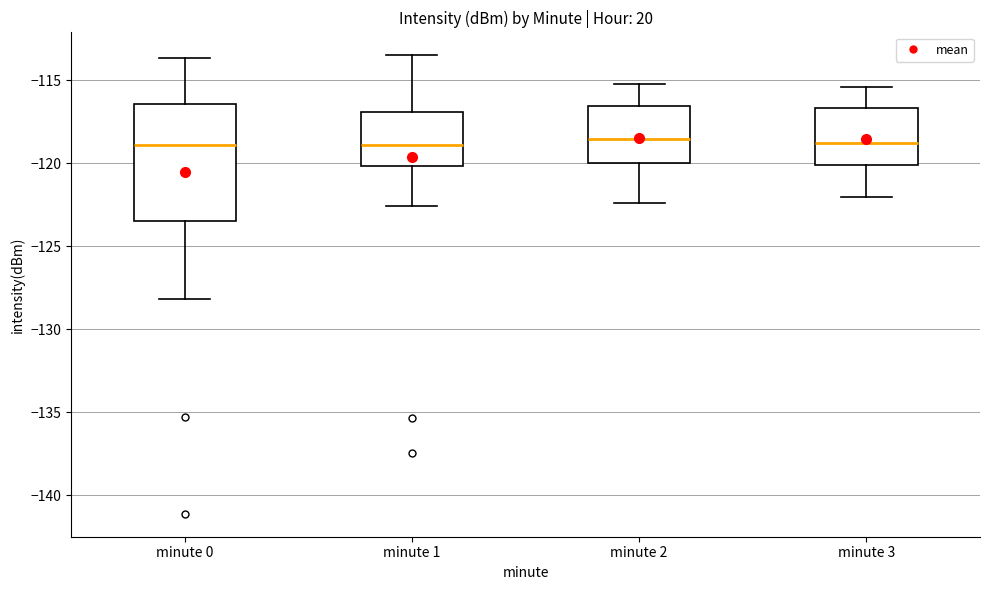

Reading left to right, read every box against the y-axis: the position of its median line, the range the box covers, and the ends of its whiskers. The values are not printed on the chart, so give them approximately, as read against the axis.

minute 0: median -119.0, box -123.5 to -116.5, whiskers -128.0 to -113.5
minute 1: median -119.0, box -120.0 to -117.0, whiskers -122.5 to -113.5
minute 2: median -118.5, box -120.0 to -116.5, whiskers -122.5 to -115.0
minute 3: median -118.5, box -120.0 to -116.5, whiskers -122.0 to -115.5